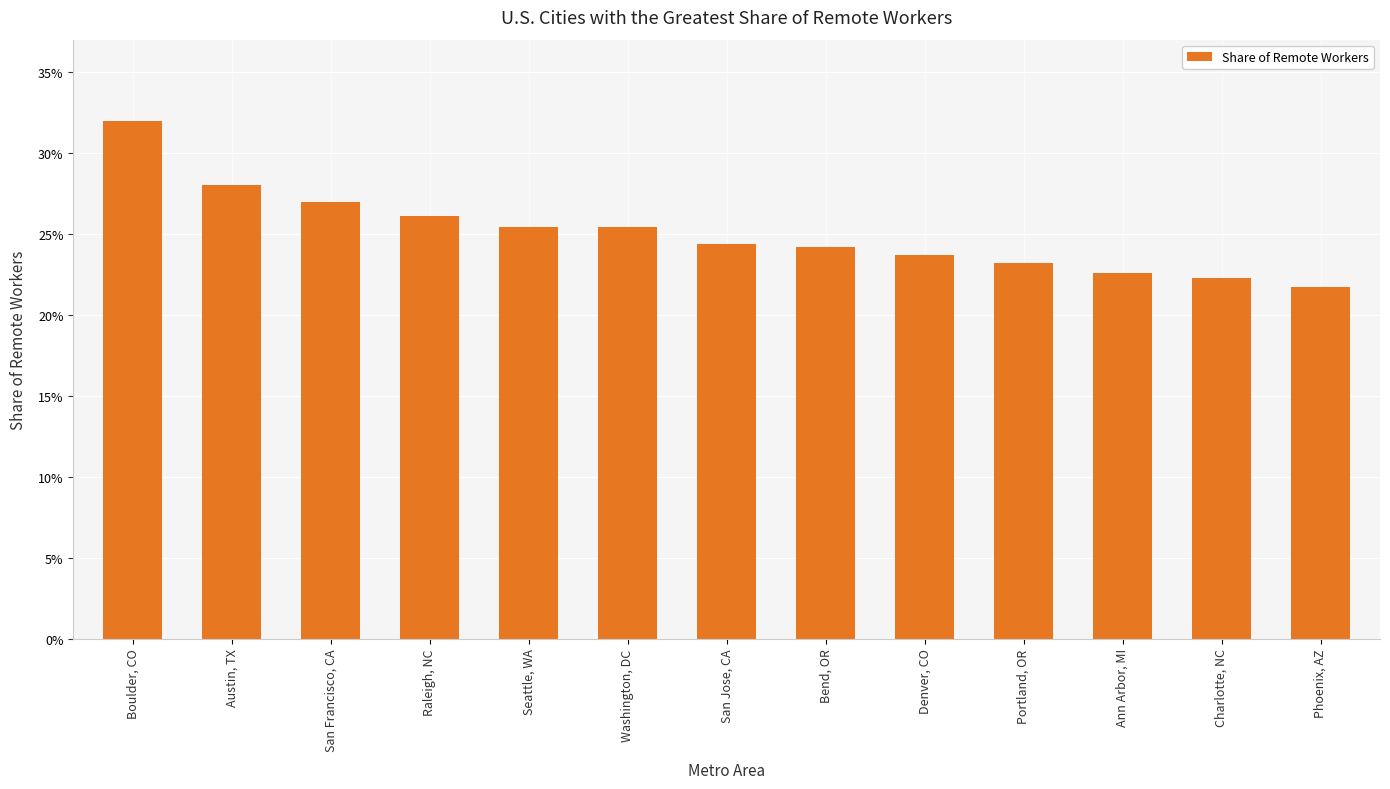

What is the difference between the second highest and second lowest values?

0.1